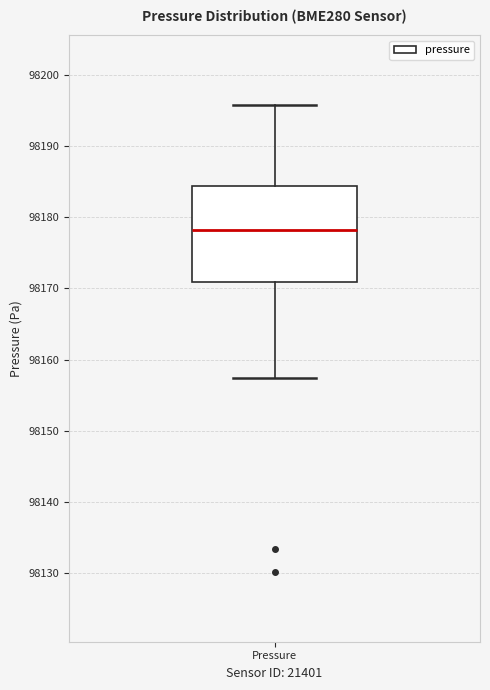

Transcribe this box plot: give where the median line is, the range the box spans, and where the two whiskers end, as read against the y-axis. The values are not printed on the chart, so give them approximately, as read against the axis.

median 98178, box 98171 to 98184, whiskers 98157 to 98196